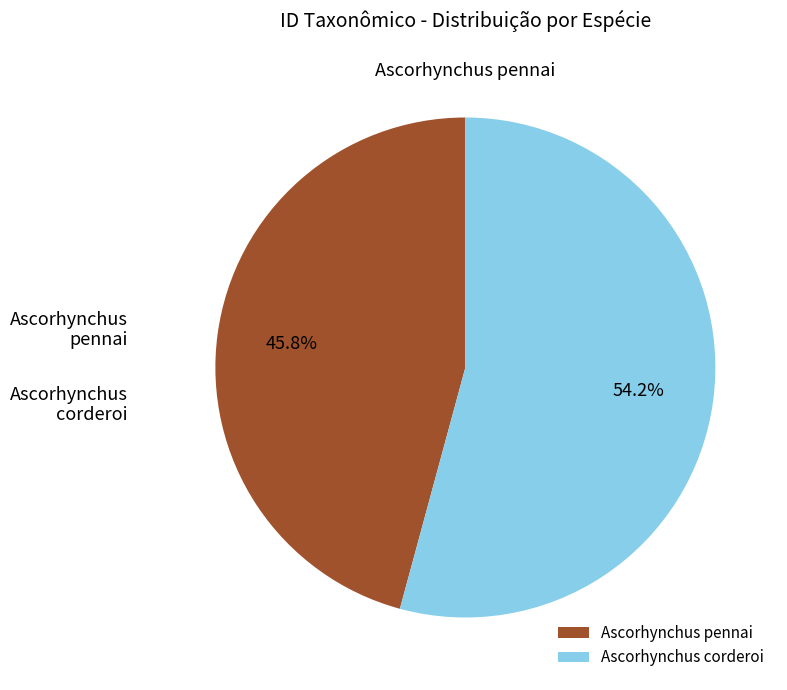

To the nearest percent, what percentage of the pie is Ascorhynchus corderoi?

54%